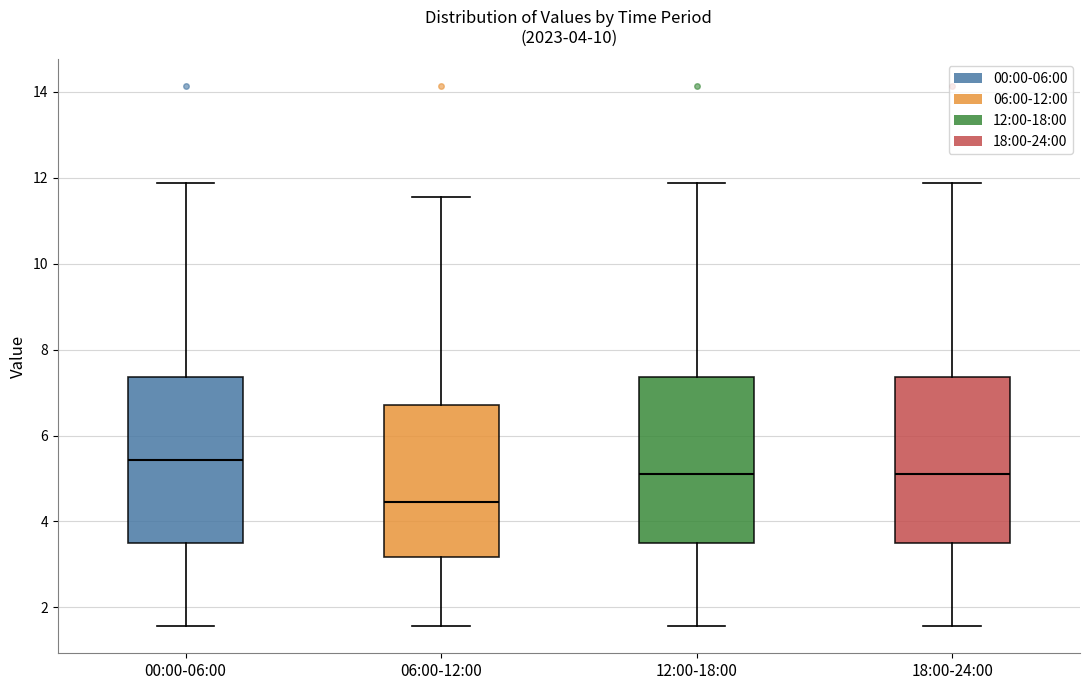

Reading left to right, read every box against the y-axis: the position of its median line, the range the box covers, and the ends of its whiskers. The values are not printed on the chart, so give them approximately, as read against the axis.

00:00-06:00: median 5.4, box 3.6 to 7.4, whiskers 1.6 to 11.8
06:00-12:00: median 4.4, box 3.2 to 6.8, whiskers 1.6 to 11.6
12:00-18:00: median 5.2, box 3.6 to 7.4, whiskers 1.6 to 11.8
18:00-24:00: median 5.2, box 3.6 to 7.4, whiskers 1.6 to 11.8